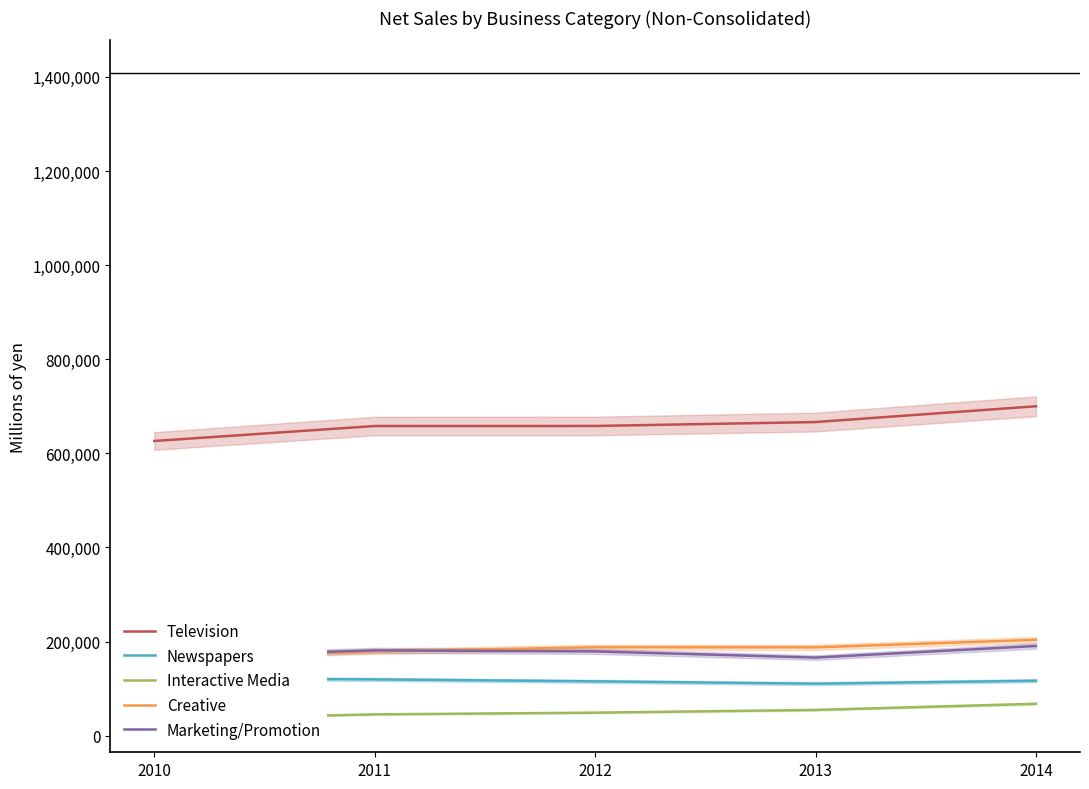

Where does the Newspapers series first go above 116870?

2010